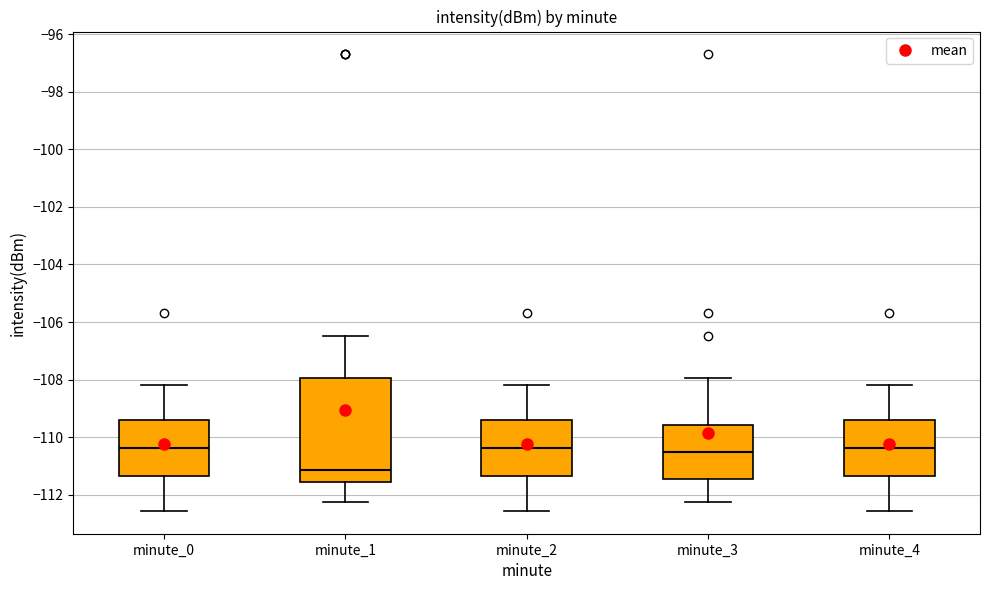

Which box's median line is the lowest?

minute_1